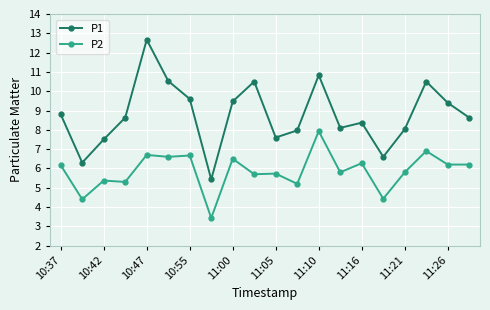

What is the difference between the maximum and minimum values in the P2 series?

4.5